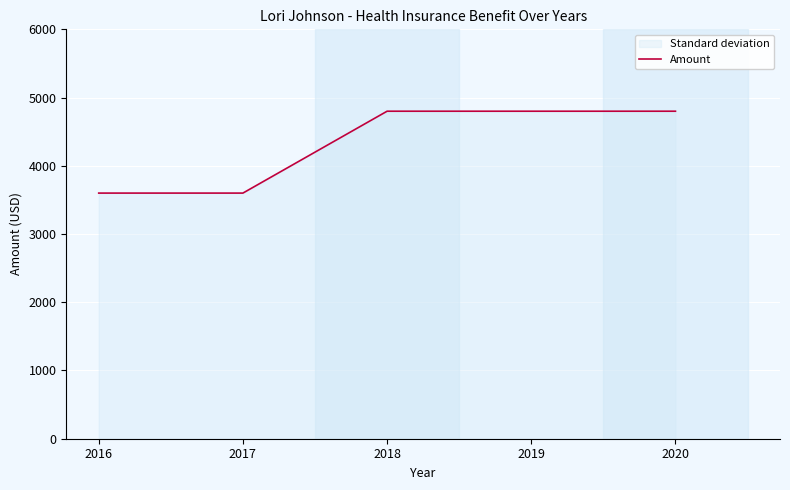

What is the change in value from 2017 to 2019?

+1200